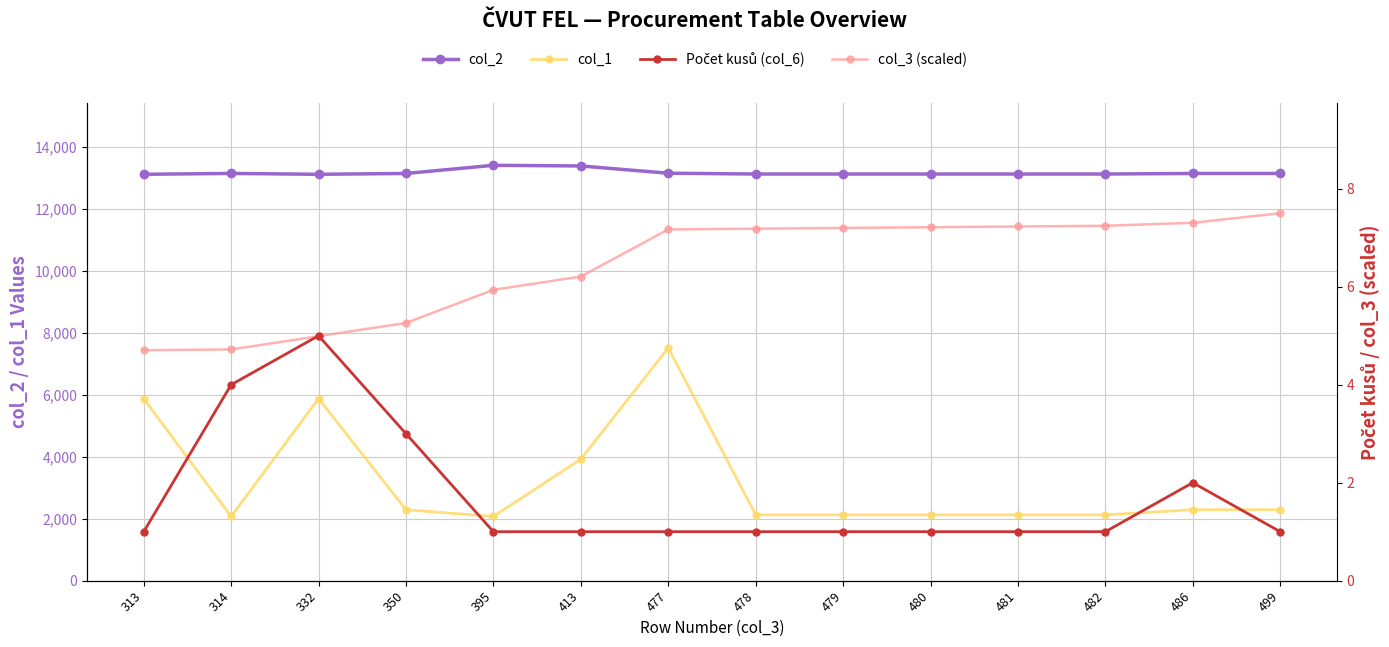

What is the difference between the col_3 (scaled) values at 395 and 482?

1.3